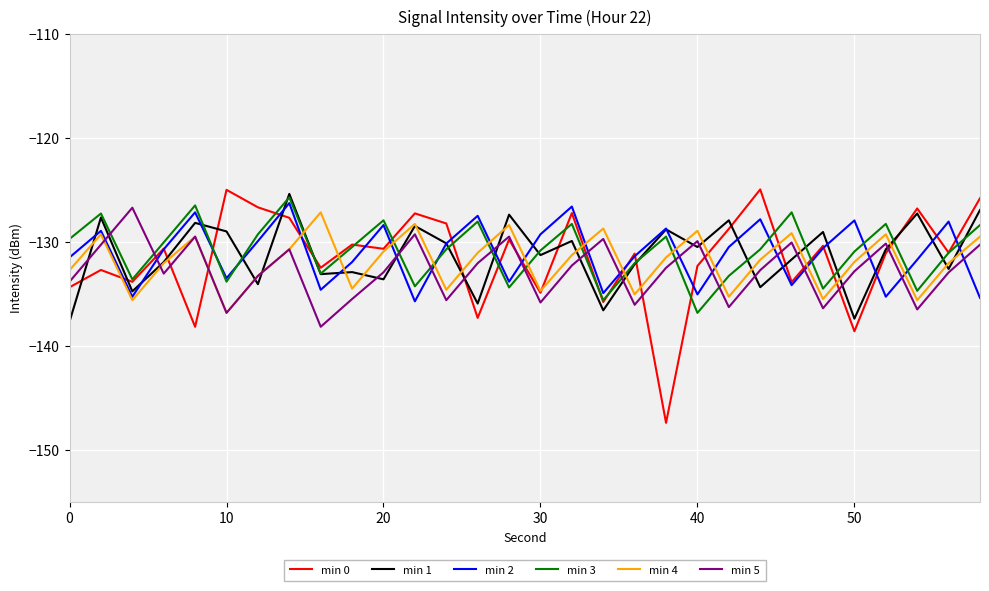

Which series has the widest spread of values?

min 0